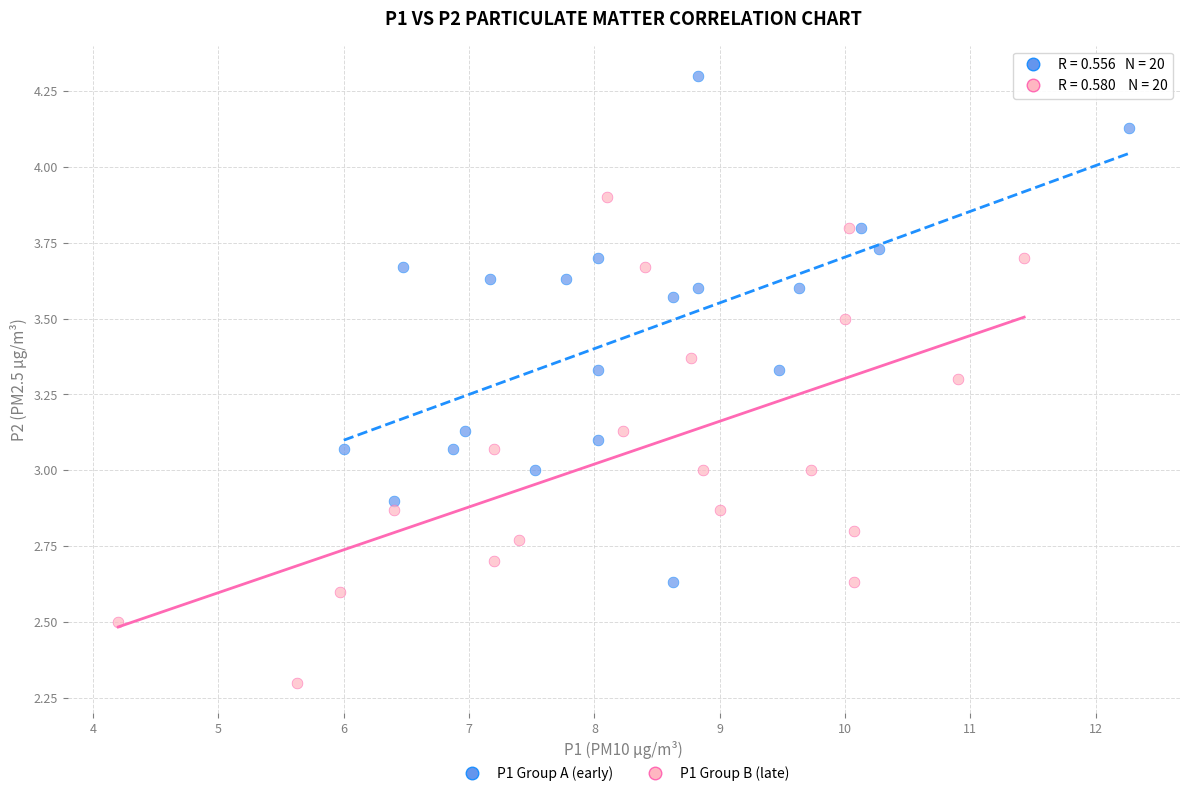

Which series reaches the minimum Y coordinate?

P1 Group B (late)